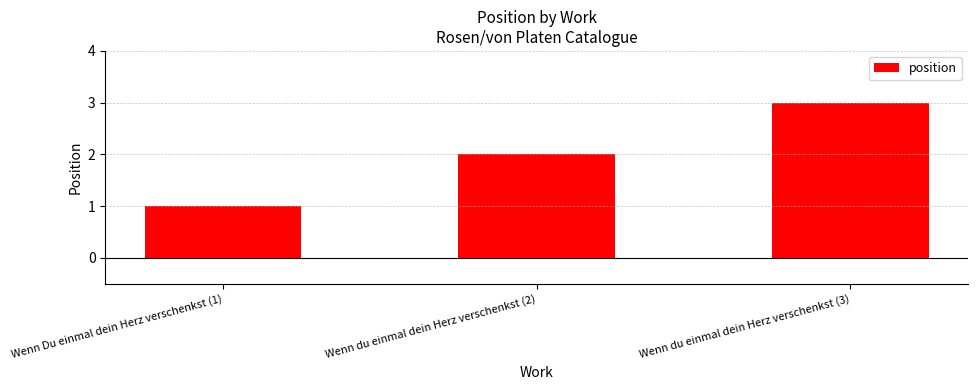

What is the difference between the values at Wenn du einmal dein Herz verschenkst (2) and Wenn Du einmal dein Herz verschenkst (1)?

1